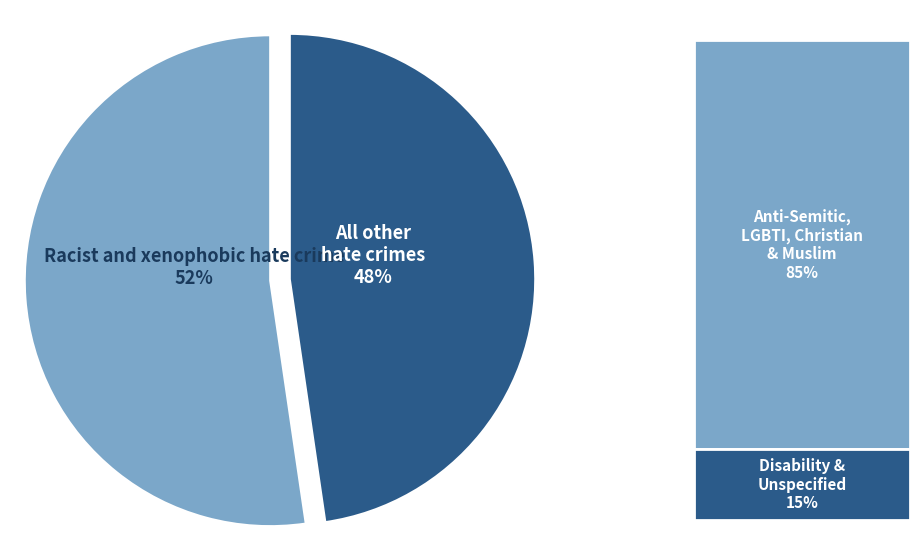

Is there a majority slice in this chart?

Yes